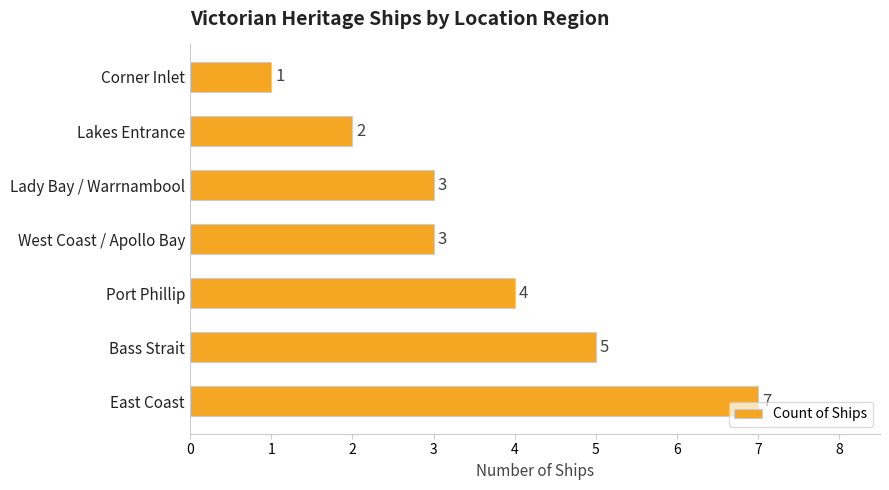

Which has a higher value, West Coast / Apollo Bay or Port Phillip?

Port Phillip